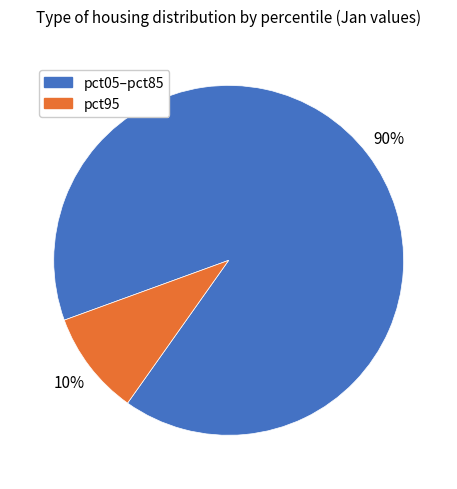

How many segments does this pie chart have?

2